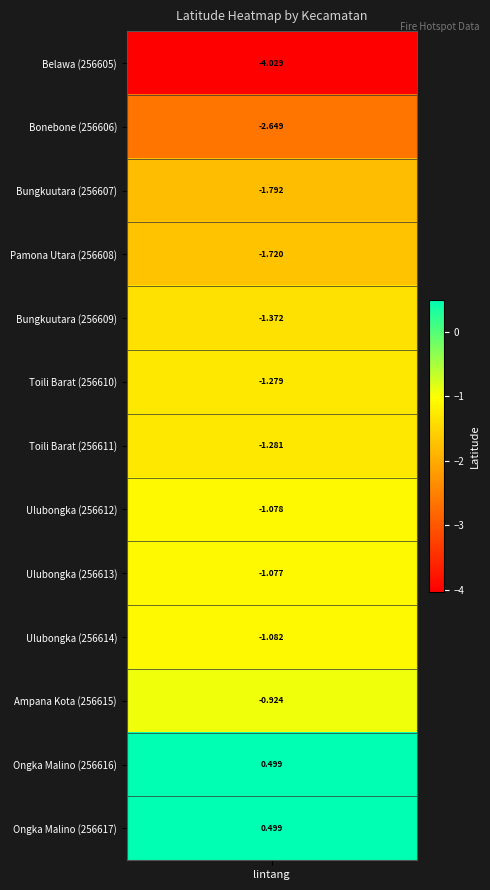

Reading right to left, list all the values displayed in this chart.

0.5	0.5	-0.9	-1.1	-1.1	-1.1	-1.3	-1.3	-1.4	-1.7	-1.8	-2.6	-4.0